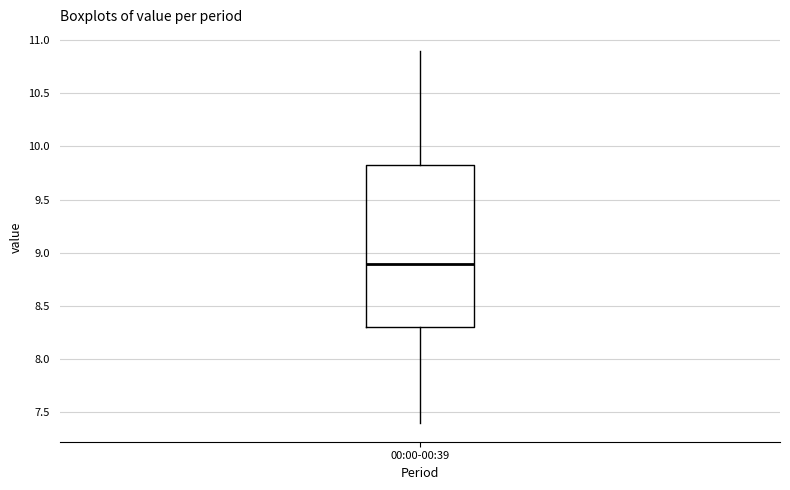

Where does the upper whisker of the box for 00:00-00:39 end on the y-axis? The values are not printed on the chart, so give them approximately, as read against the axis.

10.90